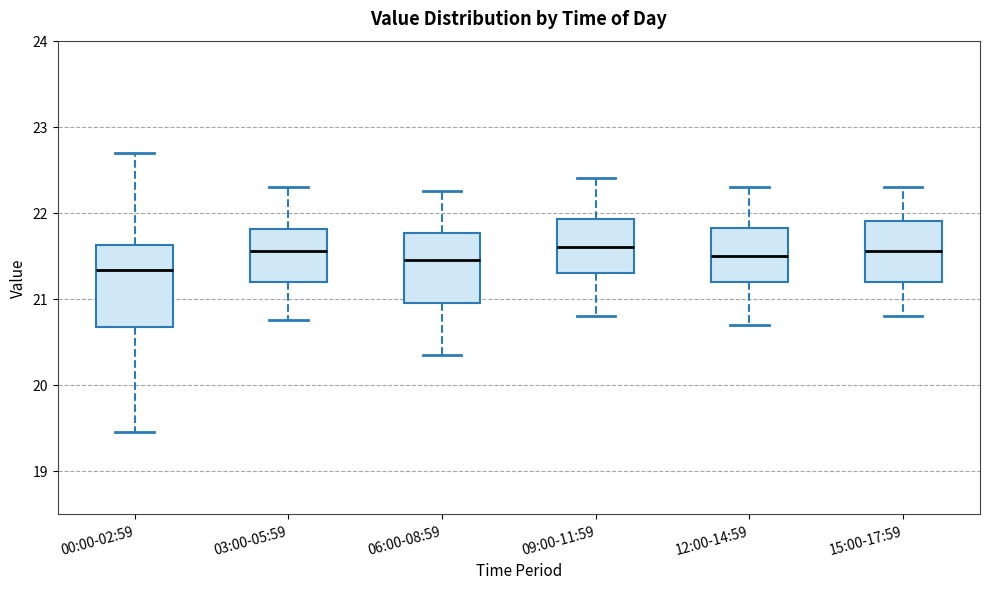

Where is the lower edge of the box for 06:00-08:59 on the y-axis? The values are not printed on the chart, so give them approximately, as read against the axis.

21.0